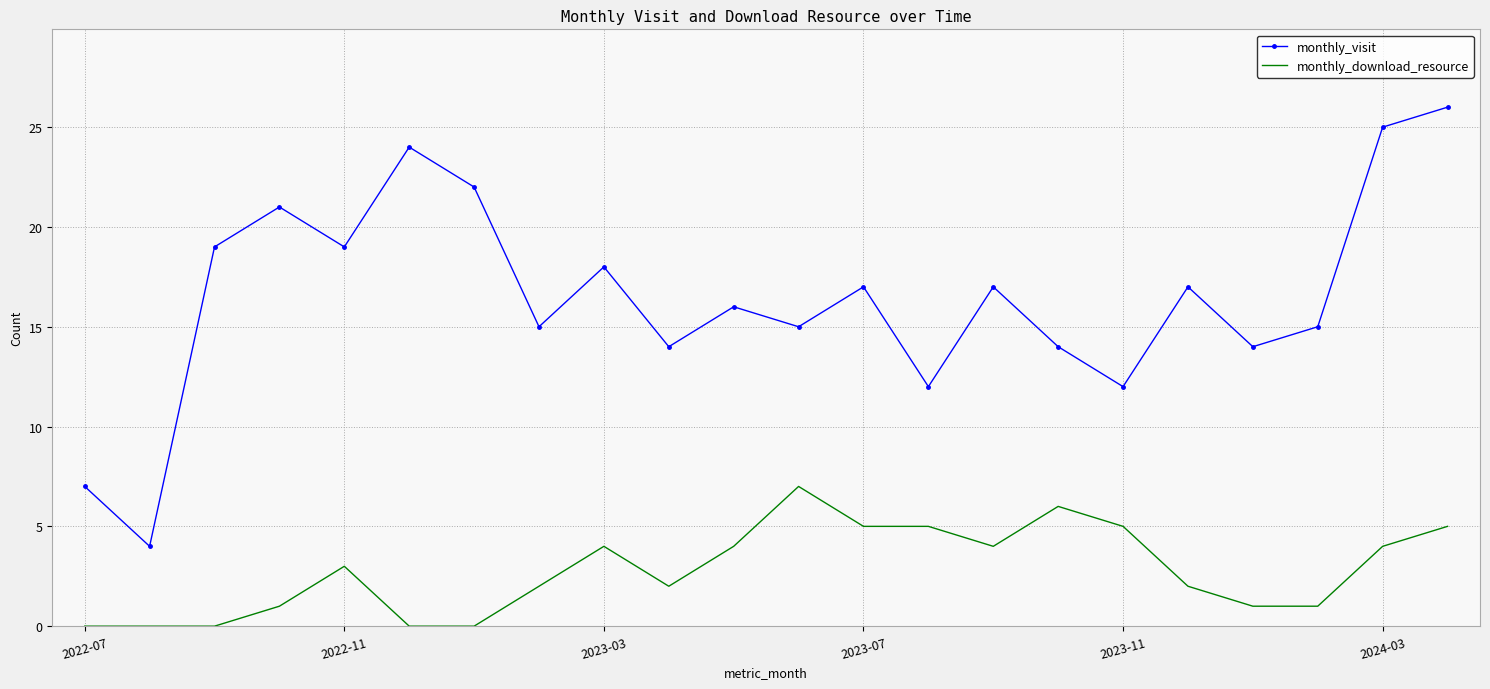

True or false: monthly_visit and monthly_download_resource cross at least once.

False